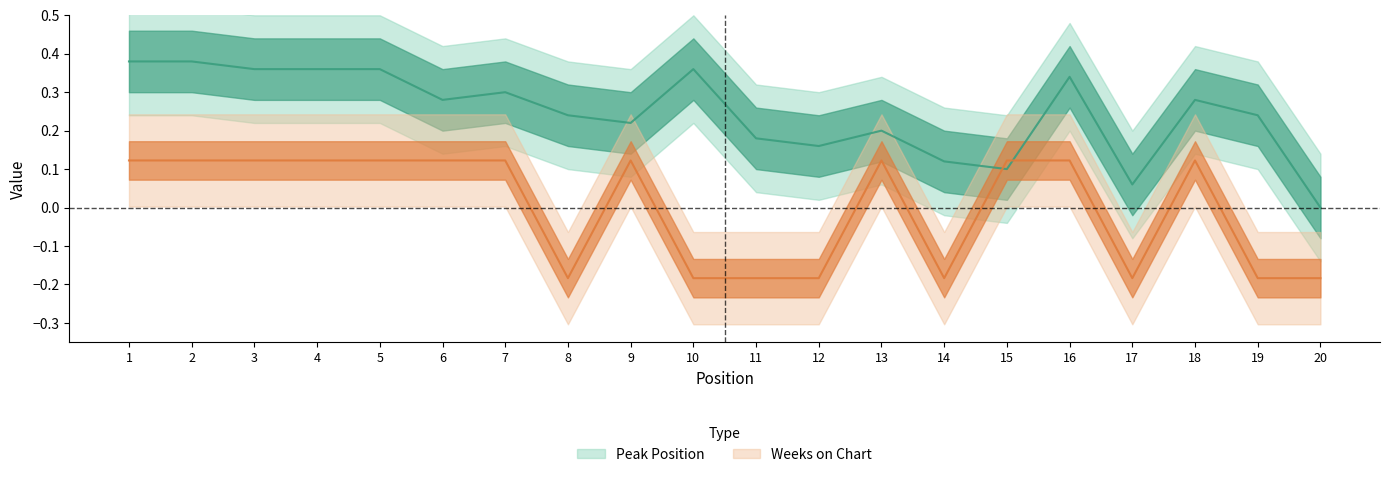

Which series has the largest range (max minus min)?

Peak Position